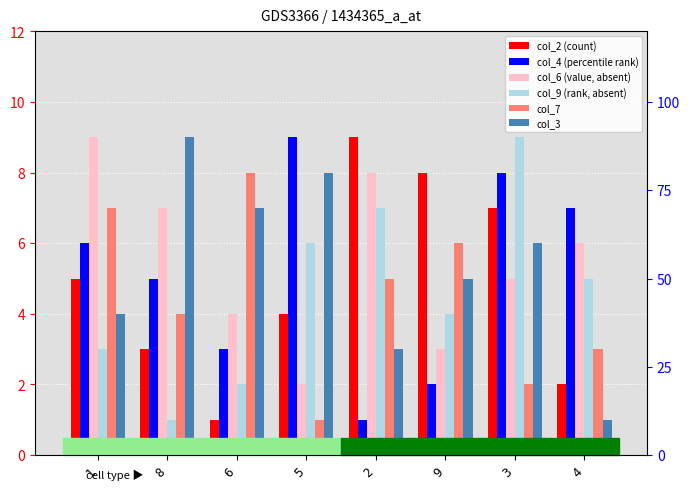

Are the bars horizontal?

No